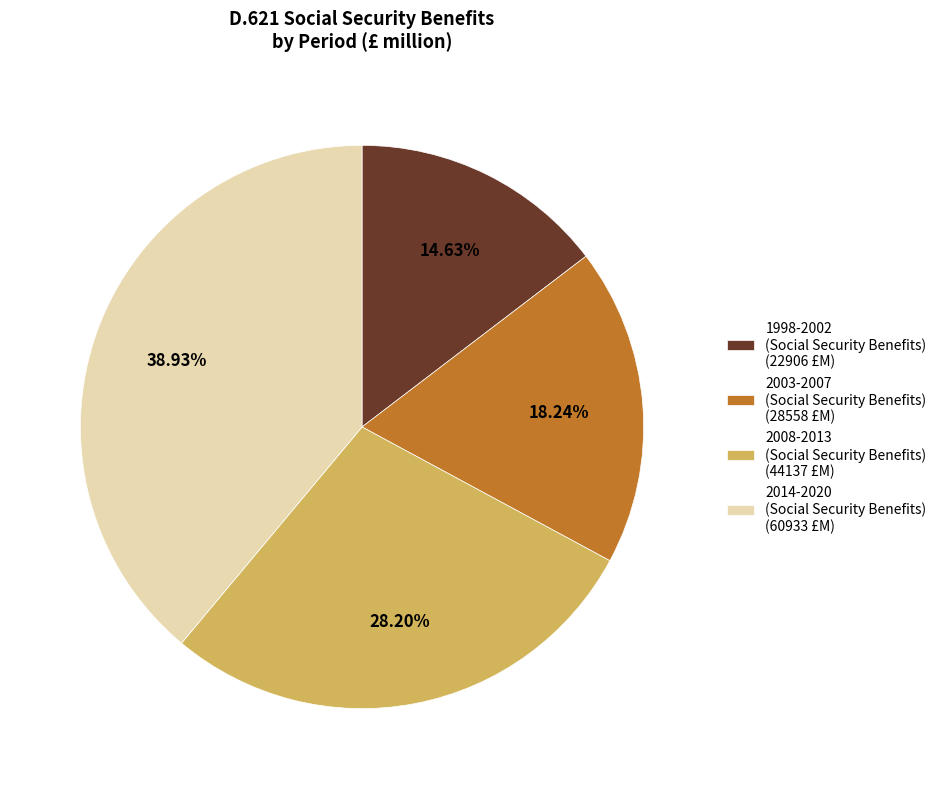

Between 1998-2002 (Social Security Benefits) (22906 £M) and 2003-2007 (Social Security Benefits) (28558 £M), which is larger?

2003-2007 (Social Security Benefits) (28558 £M)